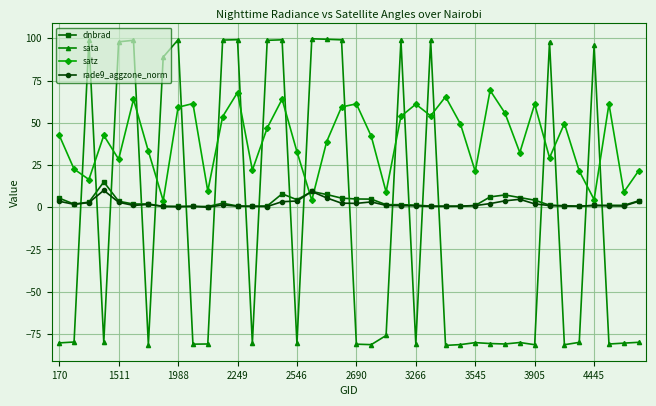

Which series ends up on top after the final intersection of sata and dnbrad?

dnbrad